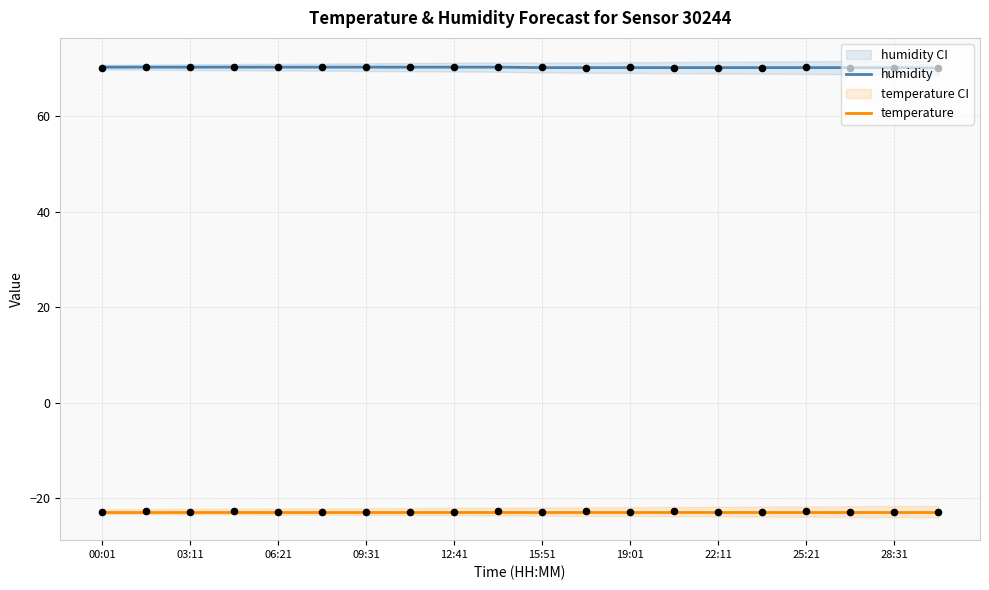

At how many categories does at least one series exceed 43?

20